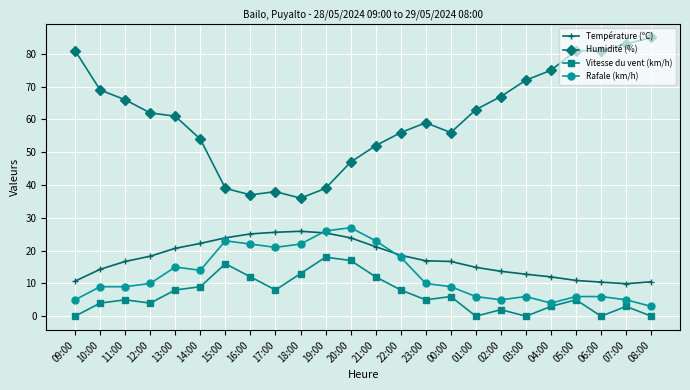

How many data points does each series have?

24